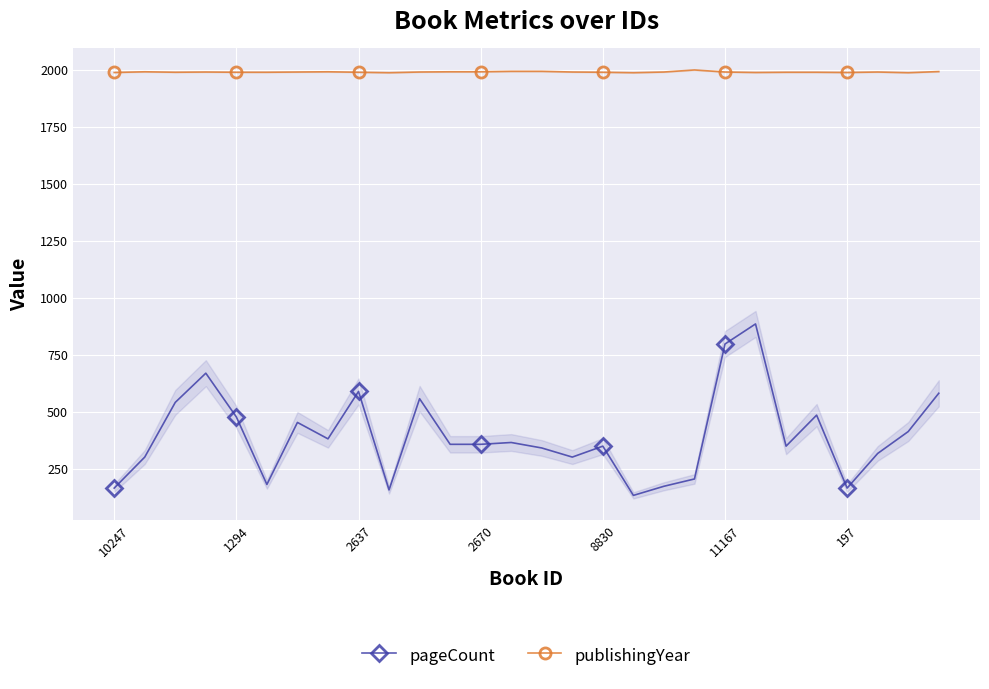

Is it true that pageCount equals 543 at 2670?

False